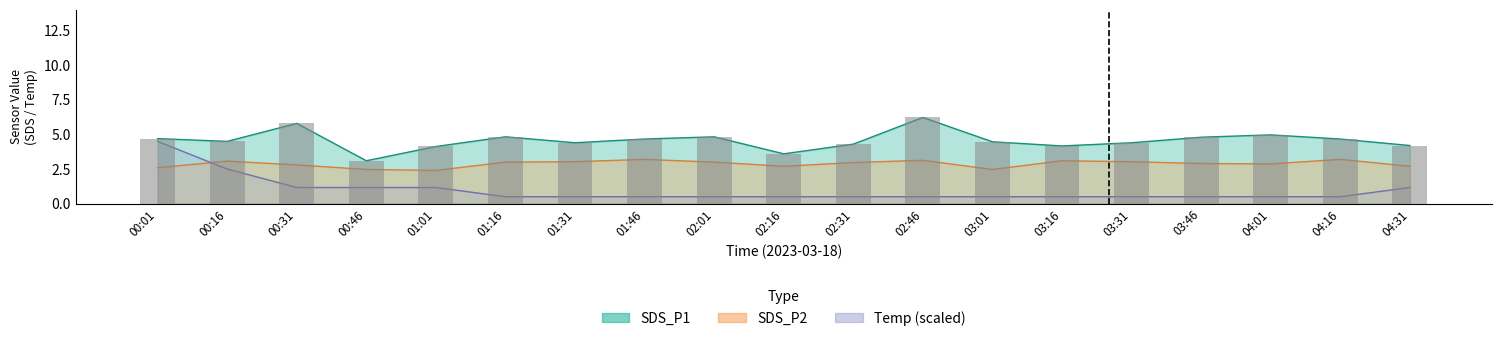

True or false: the data shows 7.8 at 04:16.

False